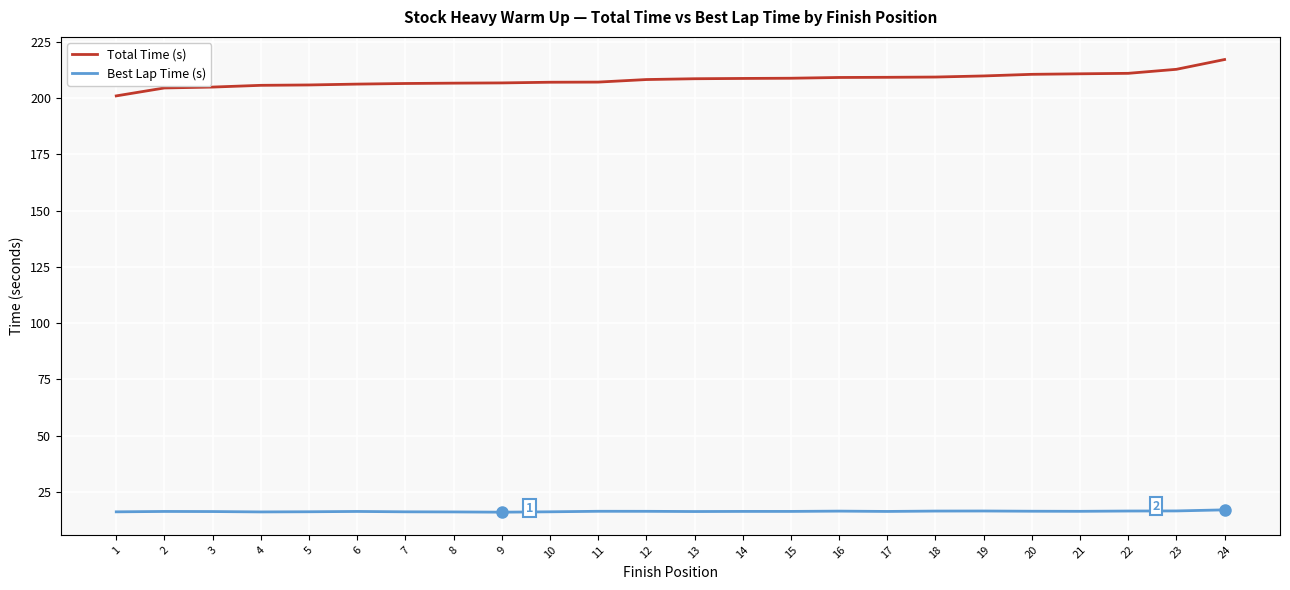

What is the highest value of the Best Lap Time (s) series?

17.0